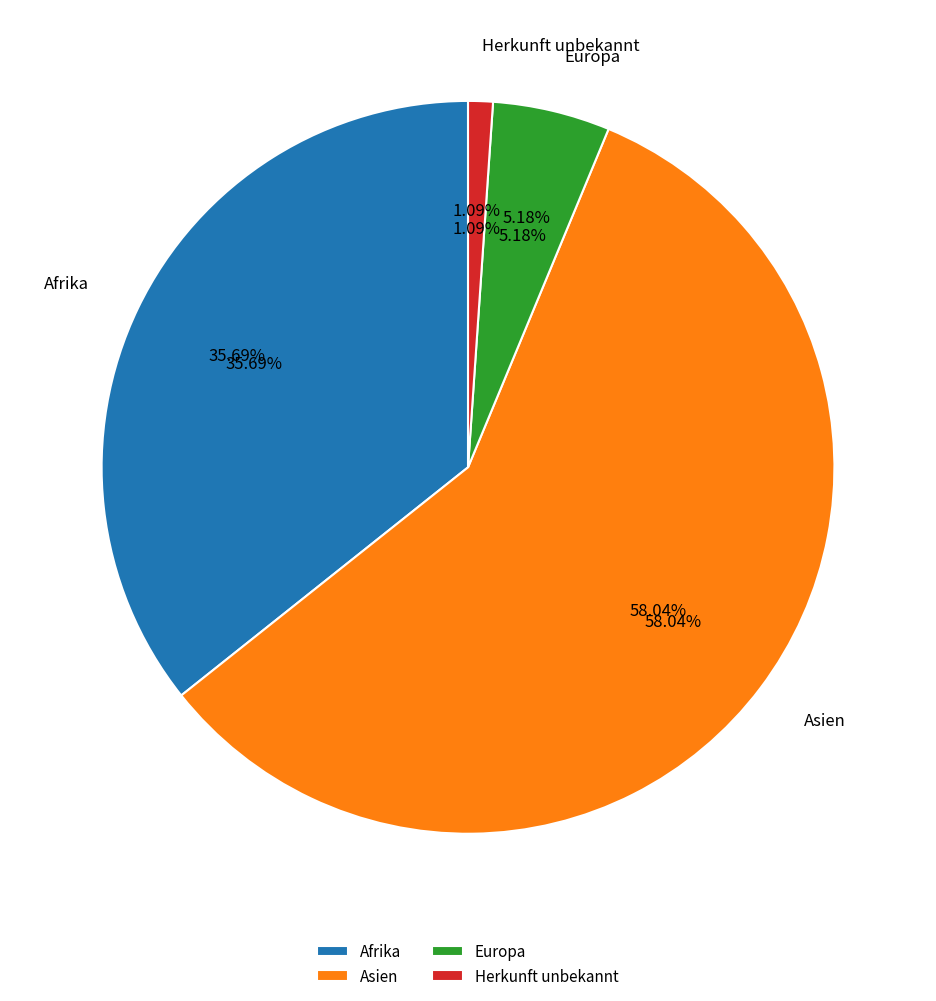

Combined, do Asien and Europa account for over 50%?

Yes